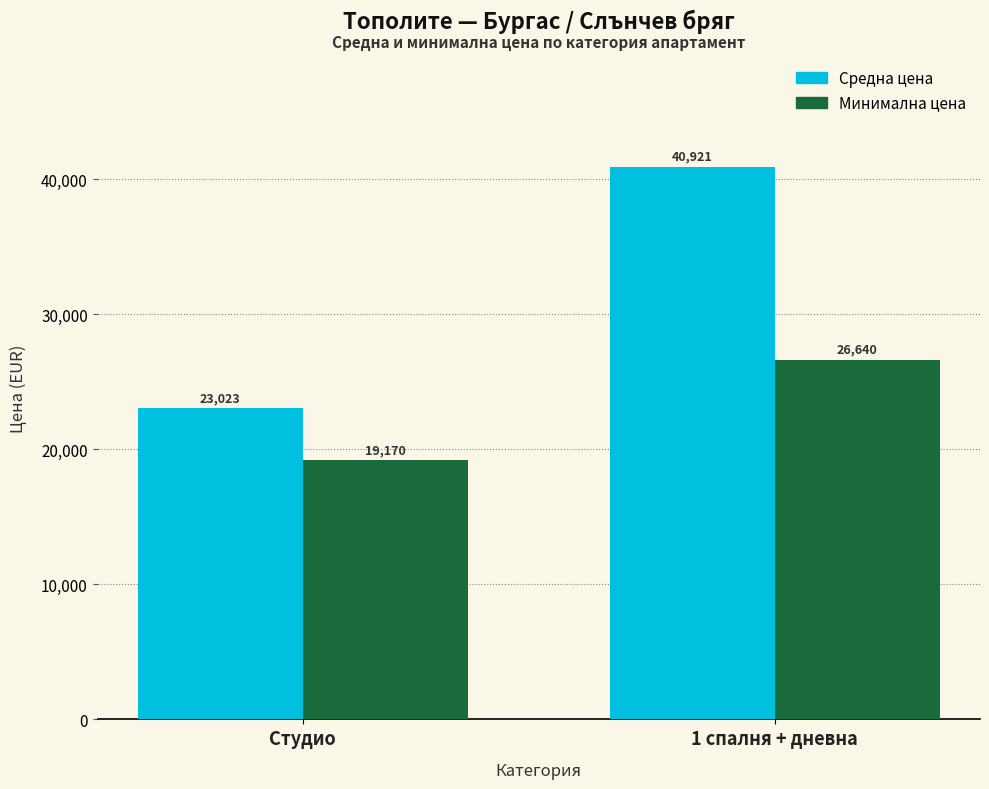

Which series has the widest spread of values?

Средна цена